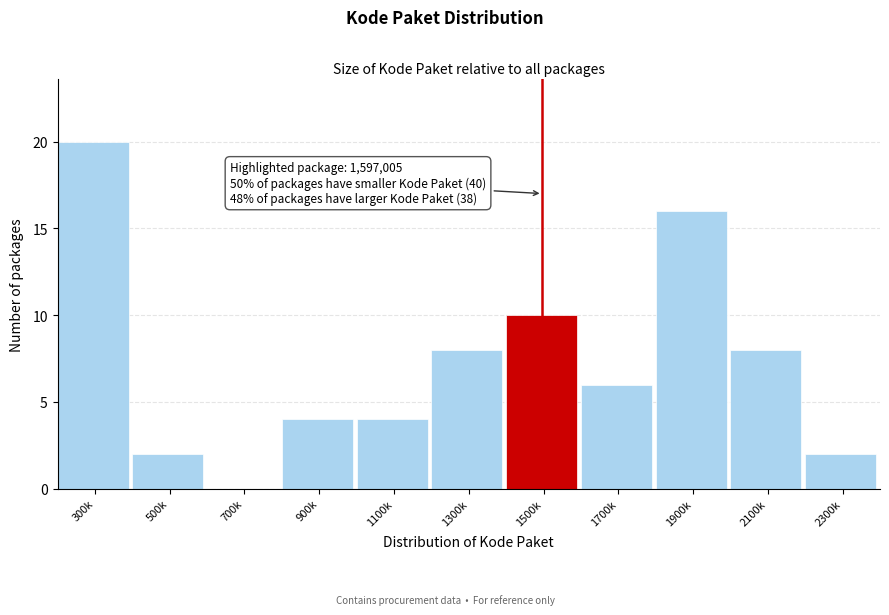

Reading left to right, what are all the values shown in this chart?

300k=20	500k=2	700k=0	900k=4	1100k=4	1300k=8	1500k=10	1700k=6	1900k=16	2100k=8	2300k=2